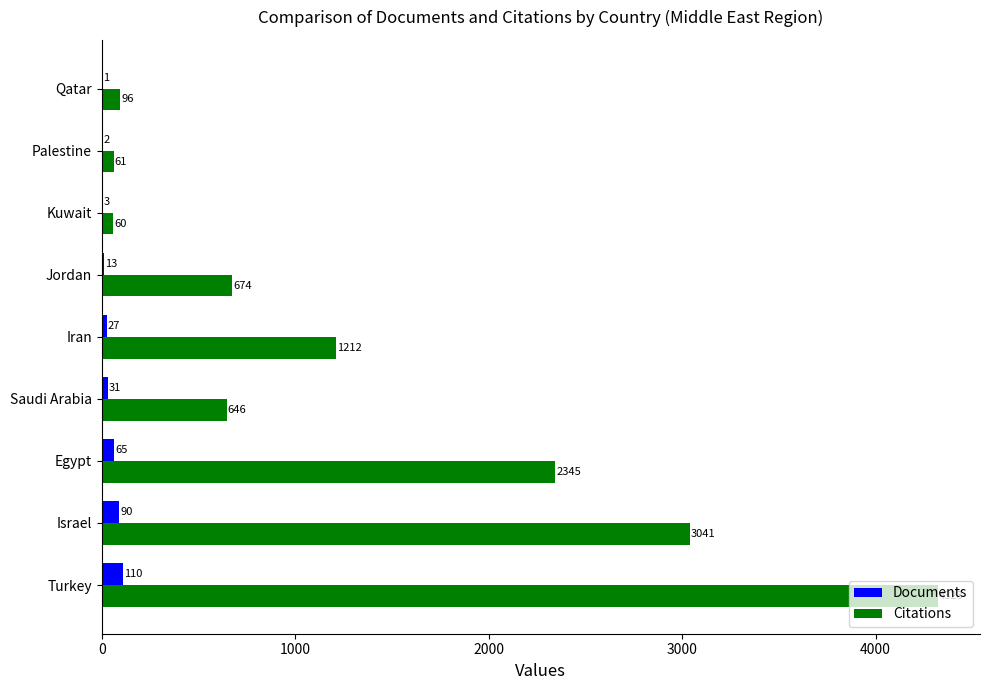

Which series has the largest range (max minus min)?

Citations